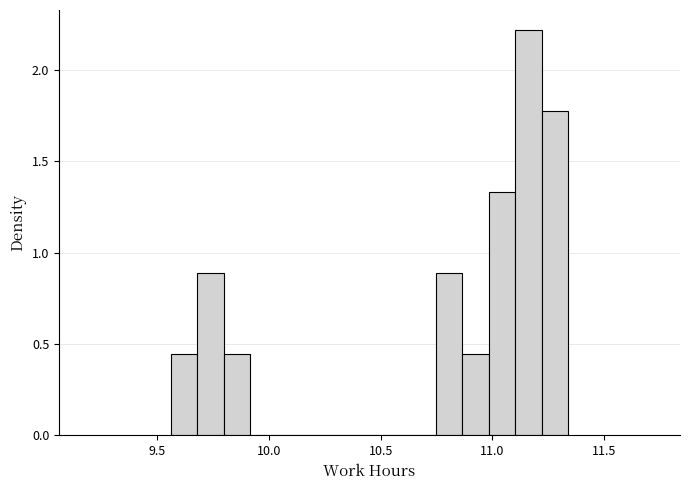

Around what value on the x-axis is the tallest bar? Give the approximate position of its centre, as read against the axis.

11.15